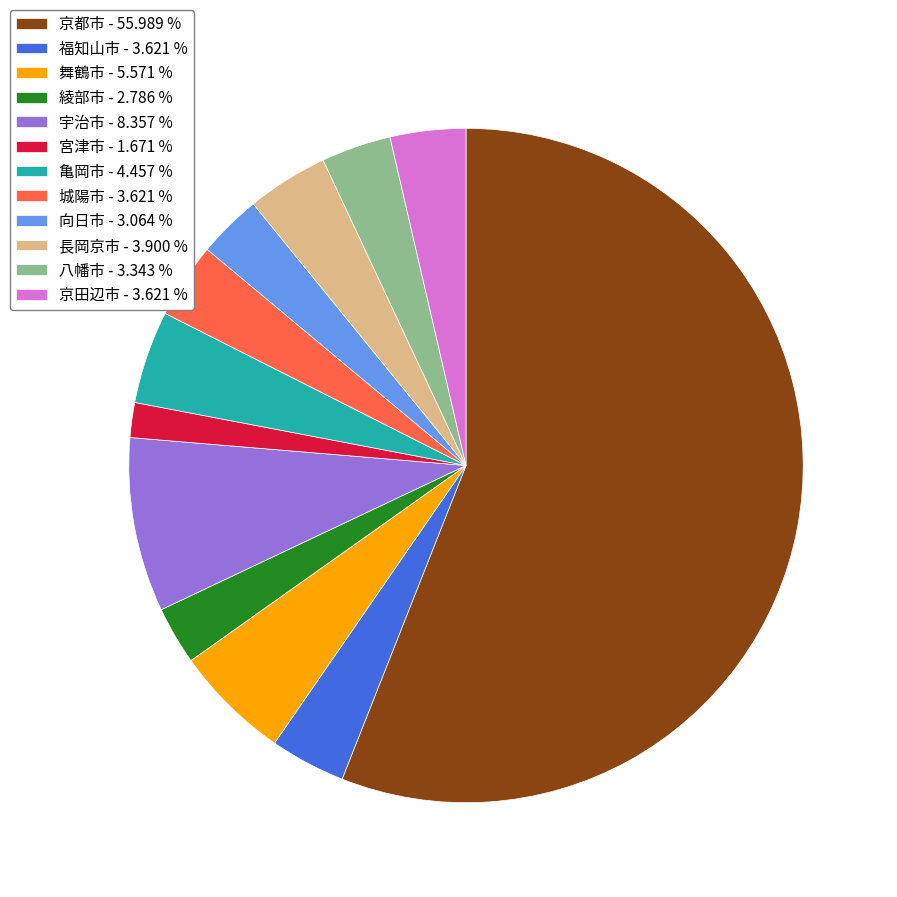

Which has a higher value, 京田辺市 - 3.621 % or 宇治市 - 8.357 %?

宇治市 - 8.357 %